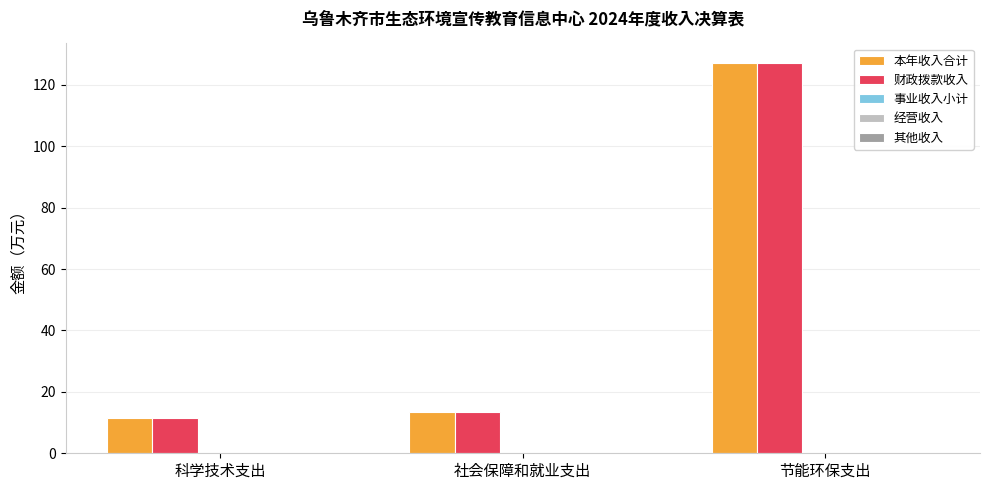

What is the greatest value displayed?

127.2